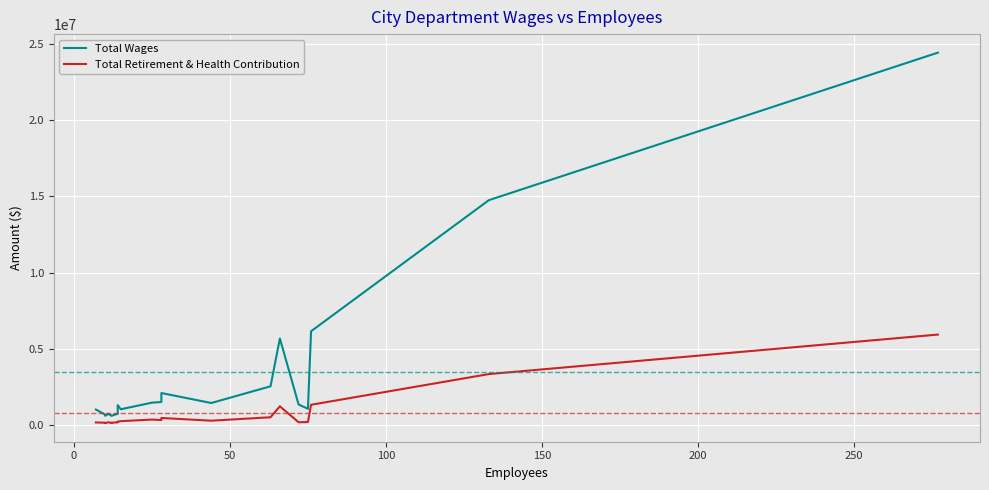

True or false: Total Wages and Total Retirement & Health Contribution cross at least once.

False